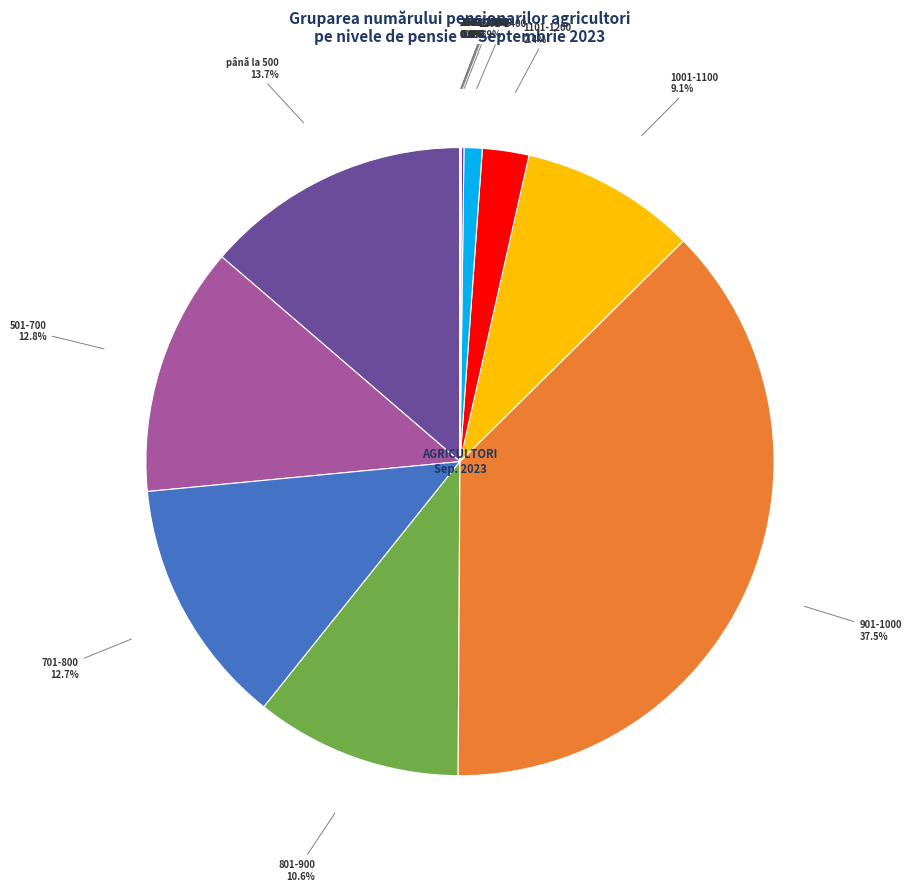

Rank the categories by value from lowest to highest.

2301-2500, 2001-2300, 1801-2000, 1601-1800, 1501-1600, 1401-1500, 1201-1400, 1101-1200, 1001-1100, 801-900, 701-800, 501-700, până la 500, 901-1000